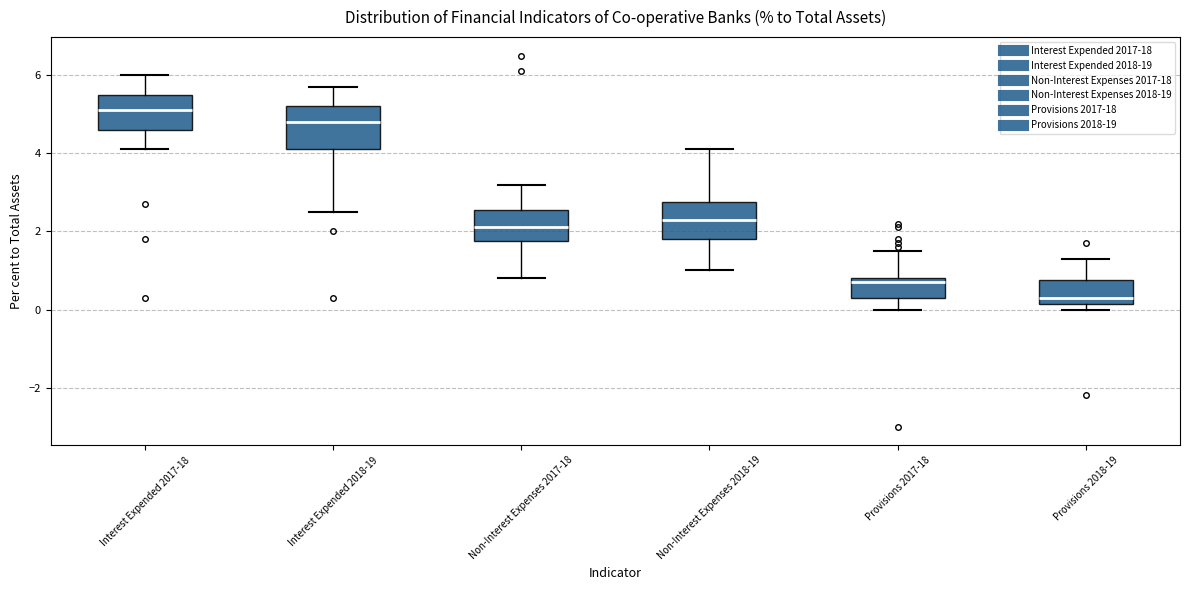

Reading left to right, transcribe this box plot: for each box, give where its median line is, the range the box spans, and where its two whiskers end, as read against the y-axis. The values are not printed on the chart, so give them approximately, as read against the axis.

Interest Expended 2017-18: median 5.2, box 4.6 to 5.6, whiskers 4.2 to 6.0
Interest Expended 2018-19: median 4.8, box 4.2 to 5.2, whiskers 2.6 to 5.8
Non-Interest Expenses 2017-18: median 2.2, box 1.8 to 2.6, whiskers 0.8 to 3.2
Non-Interest Expenses 2018-19: median 2.4, box 1.8 to 2.8, whiskers 1.0 to 4.2
Provisions 2017-18: median 0.8 (just below the box's upper edge), box 0.4 to 0.8, whiskers 0.0 to 1.6
Provisions 2018-19: median 0.4, box 0.2 to 0.8, whiskers 0.0 to 1.4